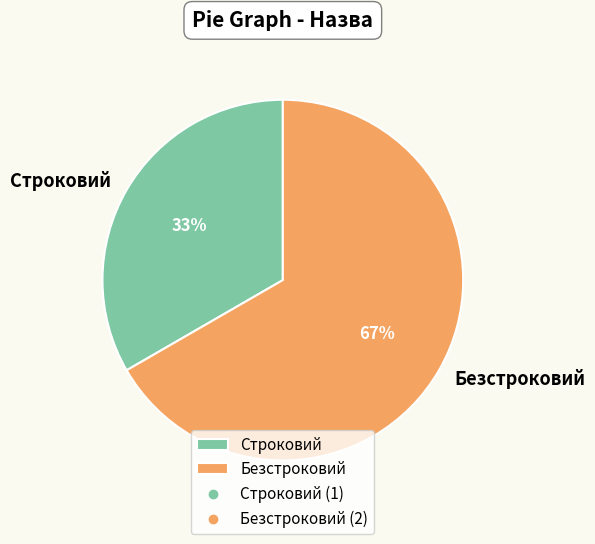

Is there any slice that represents more than half of the pie?

Yes